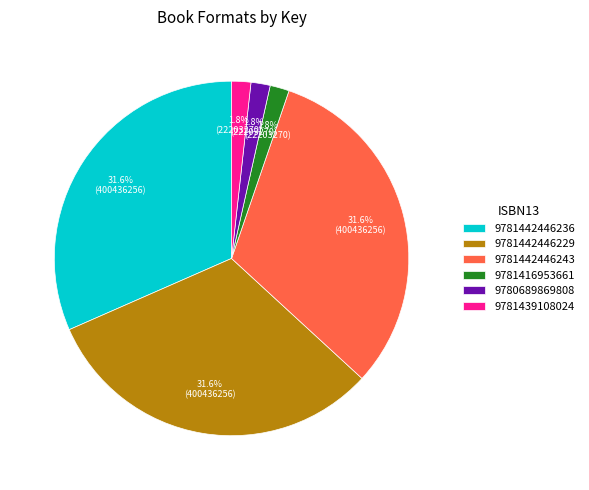

What is the ratio of the value at 9780689869808 to the value at 9781442446243?

0.1